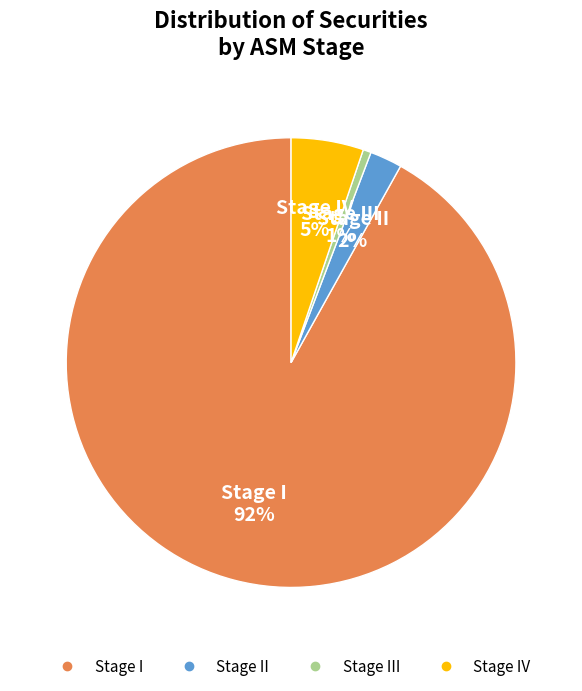

To the nearest percent, what is the difference between the largest and smallest slice percentages?

91%